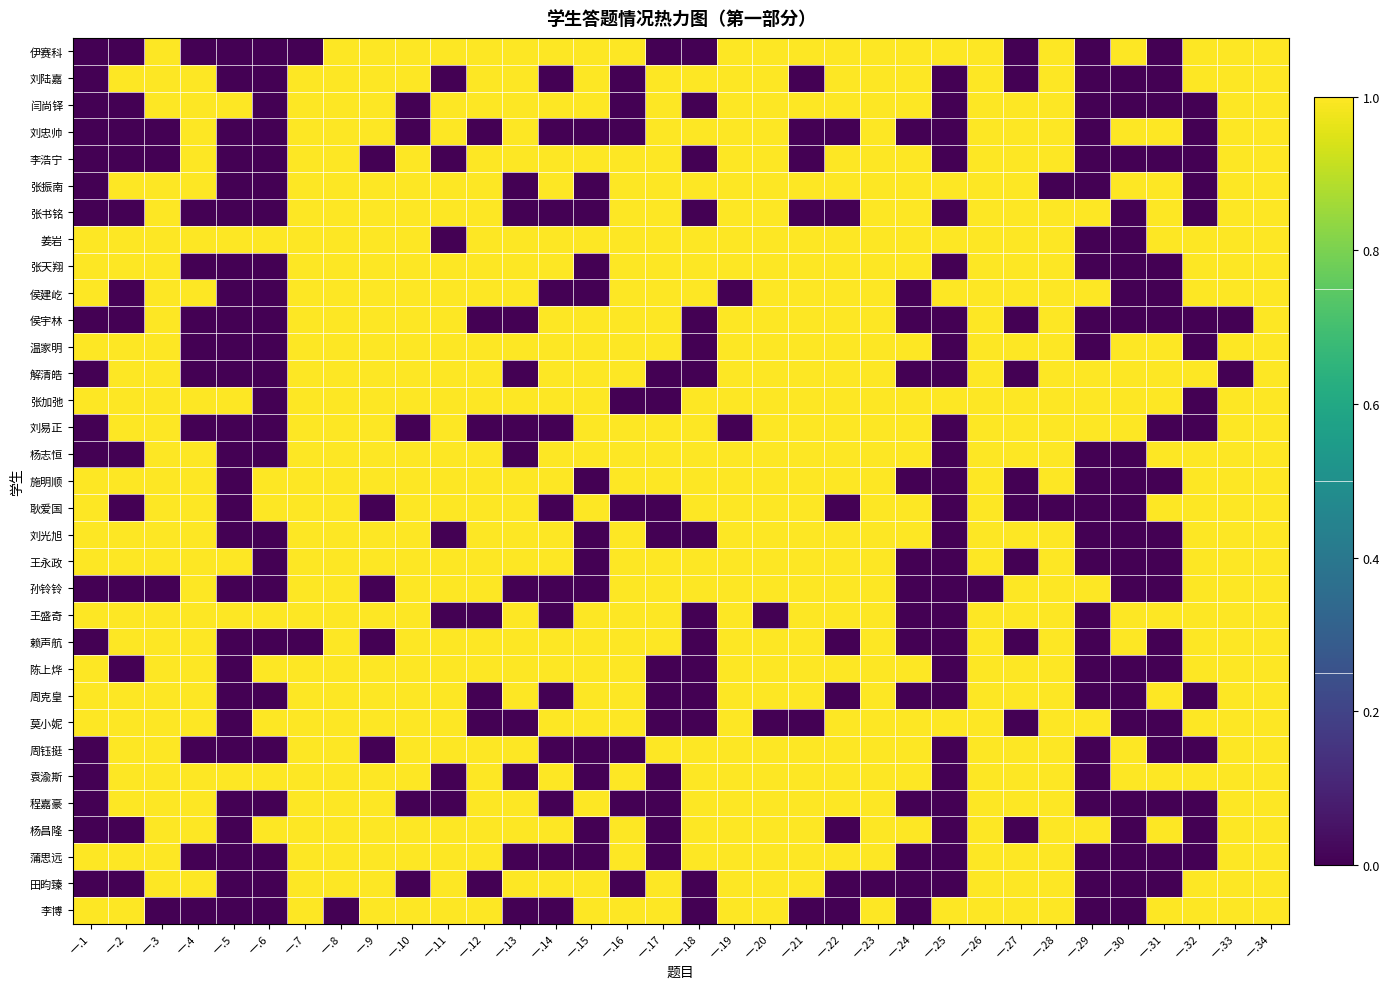

Reading left to right, list all the values displayed in this chart.

伊赛科: 一.1=0	一.2=0	一.3=1	一.4=0	一.5=0	一.6=0	一.7=0	一.8=1	一.9=1	一.10=1	一.11=1	一.12=1	一.13=1	一.14=1	一.15=1	一.16=1	一.17=0	一.18=0	一.19=1	一.20=1	一.21=1	一.22=1	一.23=1	一.24=1	一.25=1	一.26=1	一.27=0	一.28=1	一.29=0	一.30=1	一.31=0	一.32=1	一.33=1	一.34=1
刘陆嘉: 一.1=0	一.2=1	一.3=1	一.4=1	一.5=0	一.6=0	一.7=1	一.8=1	一.9=1	一.10=1	一.11=0	一.12=1	一.13=1	一.14=0	一.15=1	一.16=0	一.17=1	一.18=1	一.19=1	一.20=1	一.21=0	一.22=1	一.23=1	一.24=1	一.25=0	一.26=1	一.27=0	一.28=1	一.29=0	一.30=0	一.31=0	一.32=1	一.33=1	一.34=1
闫尚铎: 一.1=0	一.2=0	一.3=1	一.4=1	一.5=1	一.6=0	一.7=1	一.8=1	一.9=1	一.10=0	一.11=1	一.12=1	一.13=1	一.14=1	一.15=1	一.16=0	一.17=1	一.18=0	一.19=1	一.20=1	一.21=1	一.22=1	一.23=1	一.24=1	一.25=0	一.26=1	一.27=1	一.28=1	一.29=0	一.30=0	一.31=0	一.32=0	一.33=1	一.34=1
刘忠帅: 一.1=0	一.2=0	一.3=0	一.4=1	一.5=0	一.6=0	一.7=1	一.8=1	一.9=1	一.10=0	一.11=1	一.12=0	一.13=1	一.14=0	一.15=0	一.16=0	一.17=1	一.18=1	一.19=1	一.20=1	一.21=0	一.22=0	一.23=1	一.24=0	一.25=0	一.26=1	一.27=1	一.28=1	一.29=0	一.30=1	一.31=1	一.32=0	一.33=1	一.34=1
李浩宁: 一.1=0	一.2=0	一.3=0	一.4=1	一.5=0	一.6=0	一.7=1	一.8=1	一.9=0	一.10=1	一.11=0	一.12=1	一.13=1	一.14=1	一.15=1	一.16=1	一.17=1	一.18=0	一.19=1	一.20=1	一.21=0	一.22=1	一.23=1	一.24=1	一.25=0	一.26=1	一.27=1	一.28=1	一.29=0	一.30=0	一.31=0	一.32=0	一.33=1	一.34=1
张振南: 一.1=0	一.2=1	一.3=1	一.4=1	一.5=0	一.6=0	一.7=1	一.8=1	一.9=1	一.10=1	一.11=1	一.12=1	一.13=0	一.14=1	一.15=0	一.16=1	一.17=1	一.18=1	一.19=1	一.20=1	一.21=1	一.22=1	一.23=1	一.24=1	一.25=1	一.26=1	一.27=1	一.28=0	一.29=0	一.30=1	一.31=1	一.32=0	一.33=1	一.34=1
张书铭: 一.1=0	一.2=0	一.3=1	一.4=0	一.5=0	一.6=0	一.7=1	一.8=1	一.9=1	一.10=1	一.11=1	一.12=1	一.13=0	一.14=0	一.15=0	一.16=1	一.17=1	一.18=0	一.19=1	一.20=1	一.21=0	一.22=0	一.23=1	一.24=1	一.25=0	一.26=1	一.27=1	一.28=1	一.29=1	一.30=0	一.31=1	一.32=0	一.33=1	一.34=1
姜岩: 一.1=1	一.2=1	一.3=1	一.4=1	一.5=1	一.6=1	一.7=1	一.8=1	一.9=1	一.10=1	一.11=0	一.12=1	一.13=1	一.14=1	一.15=1	一.16=1	一.17=1	一.18=1	一.19=1	一.20=1	一.21=1	一.22=1	一.23=1	一.24=1	一.25=1	一.26=1	一.27=1	一.28=1	一.29=0	一.30=0	一.31=1	一.32=1	一.33=1	一.34=1
张天翔: 一.1=1	一.2=1	一.3=1	一.4=0	一.5=0	一.6=0	一.7=1	一.8=1	一.9=1	一.10=1	一.11=1	一.12=1	一.13=1	一.14=1	一.15=0	一.16=1	一.17=1	一.18=1	一.19=1	一.20=1	一.21=1	一.22=1	一.23=1	一.24=1	一.25=0	一.26=1	一.27=1	一.28=1	一.29=0	一.30=0	一.31=0	一.32=1	一.33=1	一.34=1
侯建屹: 一.1=1	一.2=0	一.3=1	一.4=1	一.5=0	一.6=0	一.7=1	一.8=1	一.9=1	一.10=1	一.11=1	一.12=1	一.13=1	一.14=0	一.15=0	一.16=1	一.17=1	一.18=1	一.19=0	一.20=1	一.21=1	一.22=1	一.23=1	一.24=0	一.25=1	一.26=1	一.27=1	一.28=1	一.29=1	一.30=0	一.31=0	一.32=1	一.33=1	一.34=1
侯宇林: 一.1=0	一.2=0	一.3=1	一.4=0	一.5=0	一.6=0	一.7=1	一.8=1	一.9=1	一.10=1	一.11=1	一.12=0	一.13=0	一.14=1	一.15=1	一.16=1	一.17=1	一.18=0	一.19=1	一.20=1	一.21=1	一.22=1	一.23=1	一.24=0	一.25=0	一.26=1	一.27=0	一.28=1	一.29=0	一.30=0	一.31=0	一.32=0	一.33=0	一.34=1
温家明: 一.1=1	一.2=1	一.3=1	一.4=0	一.5=0	一.6=0	一.7=1	一.8=1	一.9=1	一.10=1	一.11=1	一.12=1	一.13=1	一.14=1	一.15=1	一.16=1	一.17=1	一.18=0	一.19=1	一.20=1	一.21=1	一.22=1	一.23=1	一.24=1	一.25=0	一.26=1	一.27=1	一.28=1	一.29=0	一.30=1	一.31=1	一.32=0	一.33=1	一.34=1
解清皓: 一.1=0	一.2=1	一.3=1	一.4=0	一.5=0	一.6=0	一.7=1	一.8=1	一.9=1	一.10=1	一.11=1	一.12=1	一.13=0	一.14=1	一.15=1	一.16=1	一.17=0	一.18=0	一.19=1	一.20=1	一.21=1	一.22=1	一.23=1	一.24=0	一.25=0	一.26=1	一.27=0	一.28=1	一.29=1	一.30=1	一.31=1	一.32=1	一.33=0	一.34=1
张加弛: 一.1=1	一.2=1	一.3=1	一.4=1	一.5=1	一.6=0	一.7=1	一.8=1	一.9=1	一.10=1	一.11=1	一.12=1	一.13=1	一.14=1	一.15=1	一.16=0	一.17=0	一.18=1	一.19=1	一.20=1	一.21=1	一.22=1	一.23=1	一.24=1	一.25=1	一.26=1	一.27=1	一.28=1	一.29=1	一.30=1	一.31=1	一.32=0	一.33=1	一.34=1
刘易正: 一.1=0	一.2=1	一.3=1	一.4=0	一.5=0	一.6=0	一.7=1	一.8=1	一.9=1	一.10=0	一.11=1	一.12=0	一.13=0	一.14=0	一.15=1	一.16=1	一.17=1	一.18=1	一.19=0	一.20=1	一.21=1	一.22=1	一.23=1	一.24=1	一.25=0	一.26=1	一.27=1	一.28=1	一.29=1	一.30=1	一.31=0	一.32=0	一.33=1	一.34=1
杨志恒: 一.1=0	一.2=0	一.3=1	一.4=1	一.5=0	一.6=0	一.7=1	一.8=1	一.9=1	一.10=1	一.11=1	一.12=1	一.13=0	一.14=1	一.15=1	一.16=1	一.17=1	一.18=1	一.19=1	一.20=1	一.21=1	一.22=1	一.23=1	一.24=1	一.25=0	一.26=1	一.27=1	一.28=1	一.29=0	一.30=0	一.31=1	一.32=1	一.33=1	一.34=1
施明顺: 一.1=1	一.2=1	一.3=1	一.4=1	一.5=0	一.6=1	一.7=1	一.8=1	一.9=1	一.10=1	一.11=1	一.12=1	一.13=1	一.14=1	一.15=0	一.16=1	一.17=1	一.18=1	一.19=1	一.20=1	一.21=1	一.22=1	一.23=1	一.24=0	一.25=0	一.26=1	一.27=0	一.28=1	一.29=0	一.30=0	一.31=0	一.32=1	一.33=1	一.34=1
耿爱国: 一.1=1	一.2=0	一.3=1	一.4=1	一.5=0	一.6=1	一.7=1	一.8=1	一.9=0	一.10=1	一.11=1	一.12=1	一.13=1	一.14=0	一.15=1	一.16=0	一.17=0	一.18=1	一.19=1	一.20=1	一.21=1	一.22=0	一.23=1	一.24=1	一.25=0	一.26=1	一.27=0	一.28=0	一.29=0	一.30=0	一.31=1	一.32=1	一.33=1	一.34=1
刘光旭: 一.1=1	一.2=1	一.3=1	一.4=1	一.5=0	一.6=0	一.7=1	一.8=1	一.9=1	一.10=1	一.11=0	一.12=1	一.13=1	一.14=1	一.15=0	一.16=1	一.17=0	一.18=0	一.19=1	一.20=1	一.21=1	一.22=1	一.23=1	一.24=1	一.25=0	一.26=1	一.27=1	一.28=1	一.29=0	一.30=0	一.31=0	一.32=1	一.33=1	一.34=1
王永政: 一.1=1	一.2=1	一.3=1	一.4=1	一.5=1	一.6=0	一.7=1	一.8=1	一.9=1	一.10=1	一.11=1	一.12=1	一.13=1	一.14=1	一.15=0	一.16=1	一.17=1	一.18=1	一.19=1	一.20=1	一.21=1	一.22=1	一.23=1	一.24=0	一.25=0	一.26=1	一.27=0	一.28=1	一.29=0	一.30=0	一.31=0	一.32=1	一.33=1	一.34=1
孙铃铃: 一.1=0	一.2=0	一.3=0	一.4=1	一.5=0	一.6=0	一.7=1	一.8=1	一.9=0	一.10=1	一.11=1	一.12=1	一.13=0	一.14=0	一.15=0	一.16=1	一.17=1	一.18=1	一.19=1	一.20=1	一.21=1	一.22=1	一.23=1	一.24=0	一.25=0	一.26=0	一.27=1	一.28=1	一.29=1	一.30=0	一.31=0	一.32=1	一.33=1	一.34=1
王盛奇: 一.1=1	一.2=1	一.3=1	一.4=1	一.5=1	一.6=1	一.7=1	一.8=1	一.9=1	一.10=1	一.11=0	一.12=0	一.13=1	一.14=0	一.15=1	一.16=1	一.17=1	一.18=0	一.19=1	一.20=0	一.21=1	一.22=1	一.23=1	一.24=0	一.25=0	一.26=1	一.27=1	一.28=1	一.29=0	一.30=1	一.31=1	一.32=1	一.33=1	一.34=1
赖声航: 一.1=0	一.2=1	一.3=1	一.4=1	一.5=0	一.6=0	一.7=0	一.8=1	一.9=0	一.10=1	一.11=1	一.12=1	一.13=1	一.14=1	一.15=1	一.16=1	一.17=1	一.18=0	一.19=1	一.20=1	一.21=1	一.22=0	一.23=1	一.24=0	一.25=0	一.26=1	一.27=0	一.28=1	一.29=0	一.30=1	一.31=0	一.32=1	一.33=1	一.34=1
陈上烨: 一.1=1	一.2=0	一.3=1	一.4=1	一.5=0	一.6=1	一.7=1	一.8=1	一.9=1	一.10=1	一.11=1	一.12=1	一.13=1	一.14=1	一.15=1	一.16=1	一.17=0	一.18=0	一.19=1	一.20=1	一.21=1	一.22=1	一.23=1	一.24=1	一.25=0	一.26=1	一.27=1	一.28=1	一.29=0	一.30=0	一.31=0	一.32=1	一.33=1	一.34=1
周克皇: 一.1=1	一.2=1	一.3=1	一.4=1	一.5=0	一.6=0	一.7=1	一.8=1	一.9=1	一.10=1	一.11=1	一.12=0	一.13=1	一.14=0	一.15=1	一.16=1	一.17=0	一.18=0	一.19=1	一.20=1	一.21=1	一.22=0	一.23=1	一.24=0	一.25=0	一.26=1	一.27=1	一.28=1	一.29=0	一.30=0	一.31=1	一.32=0	一.33=1	一.34=1
莫小妮: 一.1=1	一.2=1	一.3=1	一.4=1	一.5=0	一.6=1	一.7=1	一.8=1	一.9=1	一.10=1	一.11=1	一.12=0	一.13=0	一.14=1	一.15=1	一.16=1	一.17=0	一.18=0	一.19=1	一.20=0	一.21=0	一.22=1	一.23=1	一.24=1	一.25=1	一.26=1	一.27=0	一.28=1	一.29=1	一.30=0	一.31=0	一.32=1	一.33=1	一.34=1
周钰挺: 一.1=0	一.2=1	一.3=1	一.4=0	一.5=0	一.6=0	一.7=1	一.8=1	一.9=0	一.10=1	一.11=1	一.12=1	一.13=1	一.14=0	一.15=0	一.16=0	一.17=1	一.18=1	一.19=1	一.20=1	一.21=1	一.22=1	一.23=1	一.24=1	一.25=0	一.26=1	一.27=1	一.28=1	一.29=0	一.30=1	一.31=0	一.32=0	一.33=1	一.34=1
袁渝斯: 一.1=0	一.2=1	一.3=1	一.4=1	一.5=1	一.6=1	一.7=1	一.8=1	一.9=1	一.10=1	一.11=0	一.12=1	一.13=0	一.14=1	一.15=0	一.16=1	一.17=0	一.18=1	一.19=1	一.20=1	一.21=1	一.22=1	一.23=1	一.24=1	一.25=0	一.26=1	一.27=1	一.28=1	一.29=0	一.30=1	一.31=1	一.32=1	一.33=1	一.34=1
程嘉豪: 一.1=0	一.2=1	一.3=1	一.4=1	一.5=0	一.6=0	一.7=1	一.8=1	一.9=1	一.10=0	一.11=0	一.12=1	一.13=1	一.14=0	一.15=1	一.16=0	一.17=0	一.18=1	一.19=1	一.20=1	一.21=1	一.22=1	一.23=1	一.24=0	一.25=0	一.26=1	一.27=1	一.28=1	一.29=0	一.30=0	一.31=0	一.32=0	一.33=1	一.34=1
杨昌隆: 一.1=0	一.2=0	一.3=1	一.4=1	一.5=0	一.6=1	一.7=1	一.8=1	一.9=1	一.10=1	一.11=1	一.12=1	一.13=1	一.14=1	一.15=0	一.16=1	一.17=0	一.18=1	一.19=1	一.20=1	一.21=1	一.22=0	一.23=1	一.24=1	一.25=0	一.26=1	一.27=0	一.28=1	一.29=1	一.30=0	一.31=1	一.32=0	一.33=1	一.34=1
蒲思远: 一.1=1	一.2=1	一.3=1	一.4=0	一.5=0	一.6=0	一.7=1	一.8=1	一.9=1	一.10=1	一.11=1	一.12=1	一.13=0	一.14=0	一.15=0	一.16=1	一.17=0	一.18=1	一.19=1	一.20=1	一.21=1	一.22=1	一.23=1	一.24=0	一.25=0	一.26=1	一.27=1	一.28=1	一.29=0	一.30=0	一.31=0	一.32=0	一.33=1	一.34=1
田昀臻: 一.1=0	一.2=0	一.3=1	一.4=1	一.5=0	一.6=0	一.7=1	一.8=1	一.9=1	一.10=0	一.11=1	一.12=0	一.13=1	一.14=1	一.15=1	一.16=0	一.17=1	一.18=0	一.19=1	一.20=1	一.21=1	一.22=0	一.23=0	一.24=0	一.25=0	一.26=1	一.27=1	一.28=1	一.29=0	一.30=0	一.31=0	一.32=1	一.33=1	一.34=1
李博: 一.1=1	一.2=1	一.3=0	一.4=0	一.5=0	一.6=0	一.7=1	一.8=0	一.9=1	一.10=1	一.11=1	一.12=1	一.13=0	一.14=0	一.15=1	一.16=1	一.17=1	一.18=0	一.19=1	一.20=1	一.21=0	一.22=0	一.23=1	一.24=0	一.25=1	一.26=1	一.27=1	一.28=1	一.29=0	一.30=0	一.31=1	一.32=1	一.33=1	一.34=1